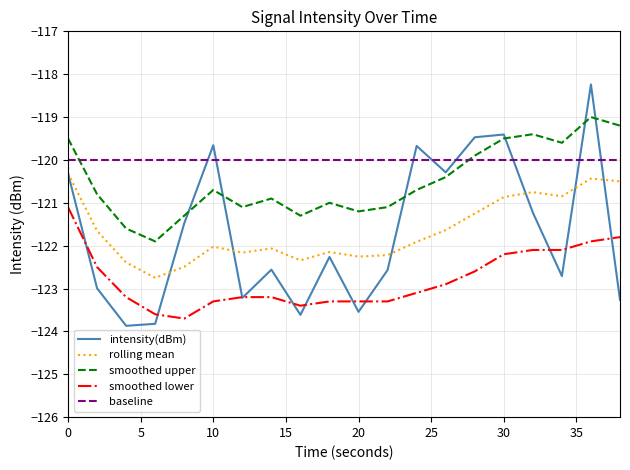

What are all the series names shown in the legend?

intensity(dBm), rolling mean, smoothed upper, smoothed lower, baseline